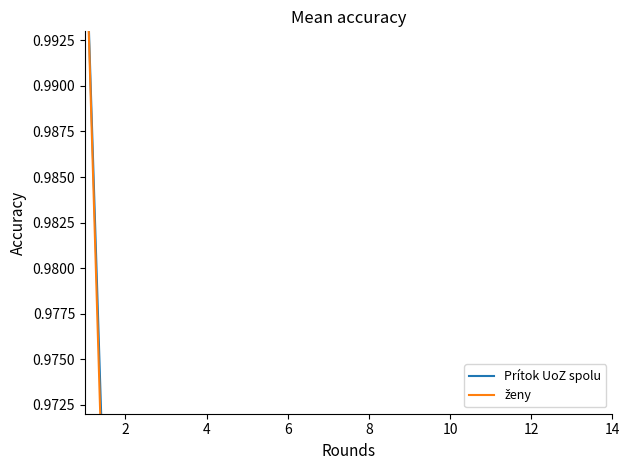

Which series changed the most between 0 and 11?

ženy